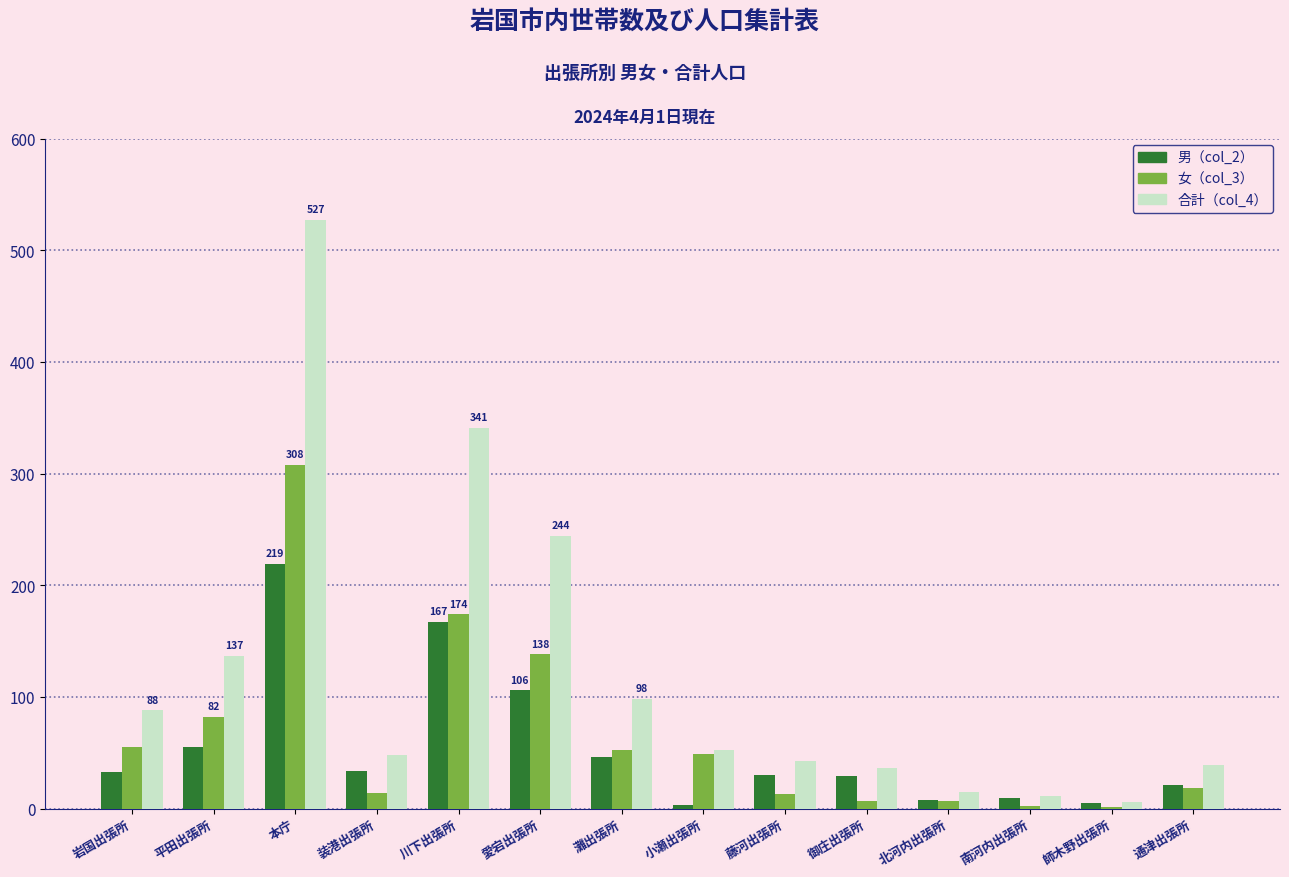

At which category is the sum across all series the highest?

本庁